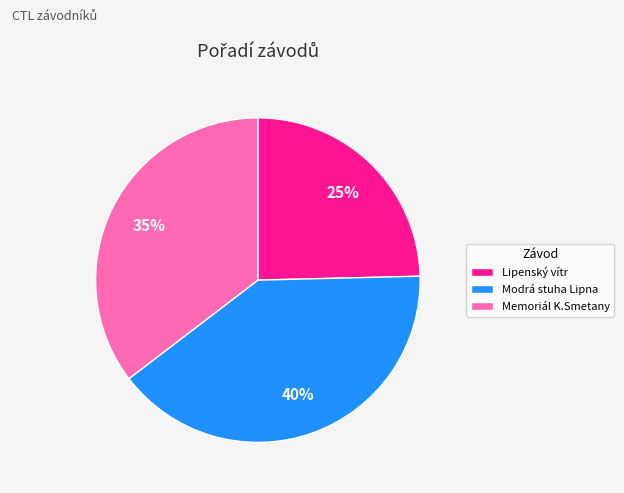

What is the ratio of the value at Lipenský vítr to the value at Modrá stuha Lipna?

0.6